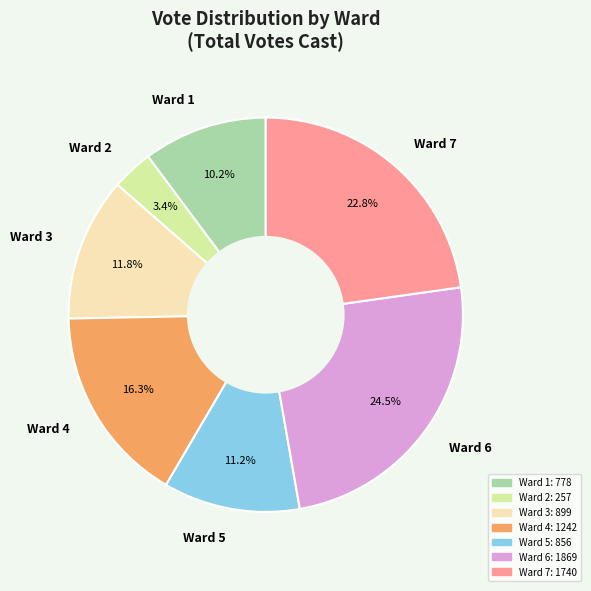

To the nearest percent, what percentage of the pie is Ward 7?

23%